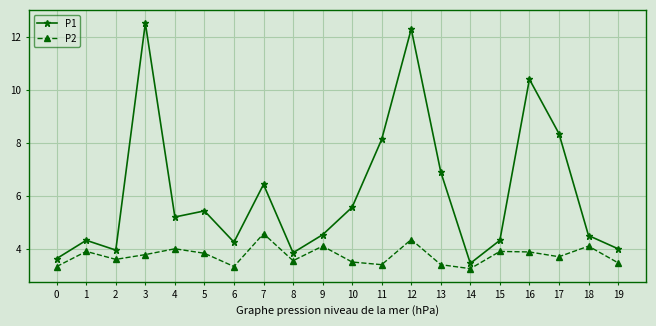

What is the difference between the maximum and second lowest values in the P1 series?

8.9